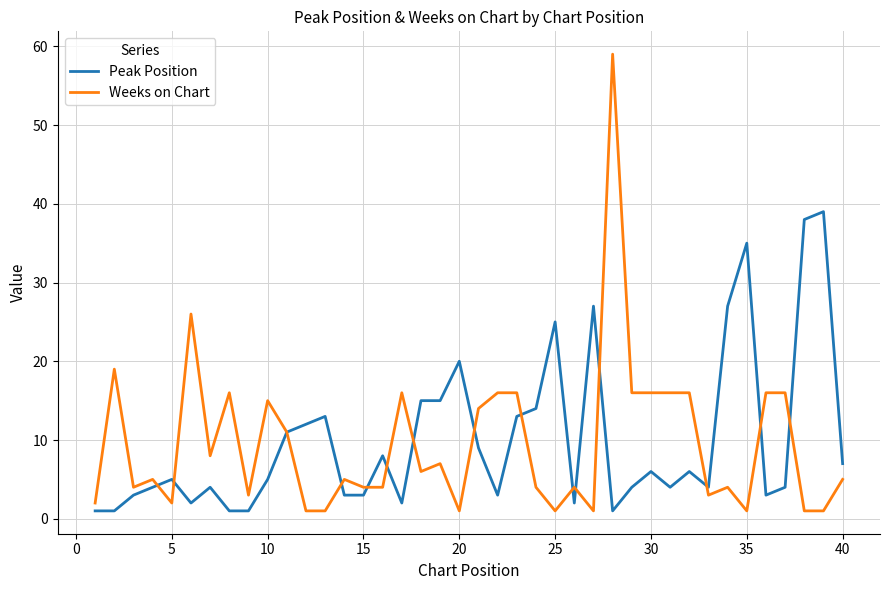

Rank the series by their maximum value, from lowest to highest.

Peak Position, Weeks on Chart